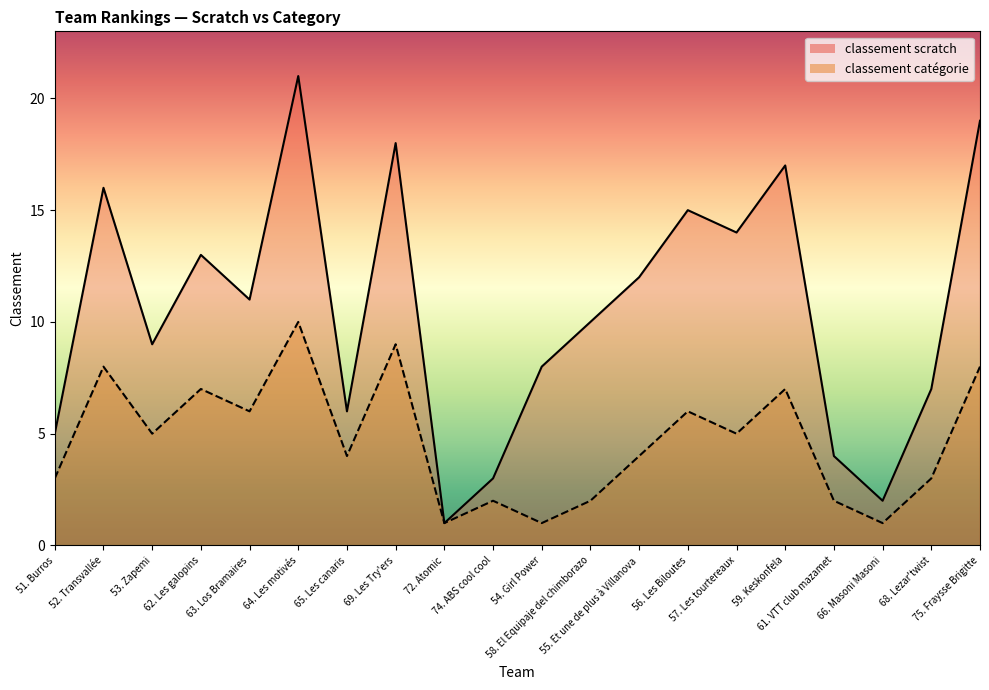

The classement scratch series shows 7 at 61. VTT club mazamet. True or false?

False